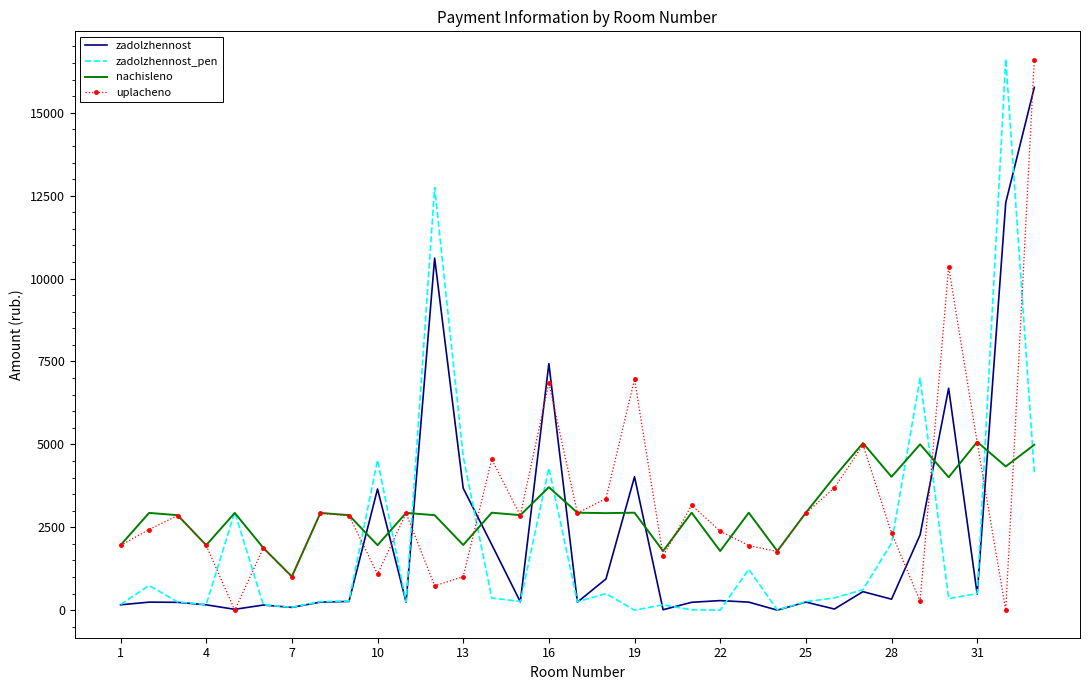

How many intersections are there between nachisleno and zadolzhennost?

11